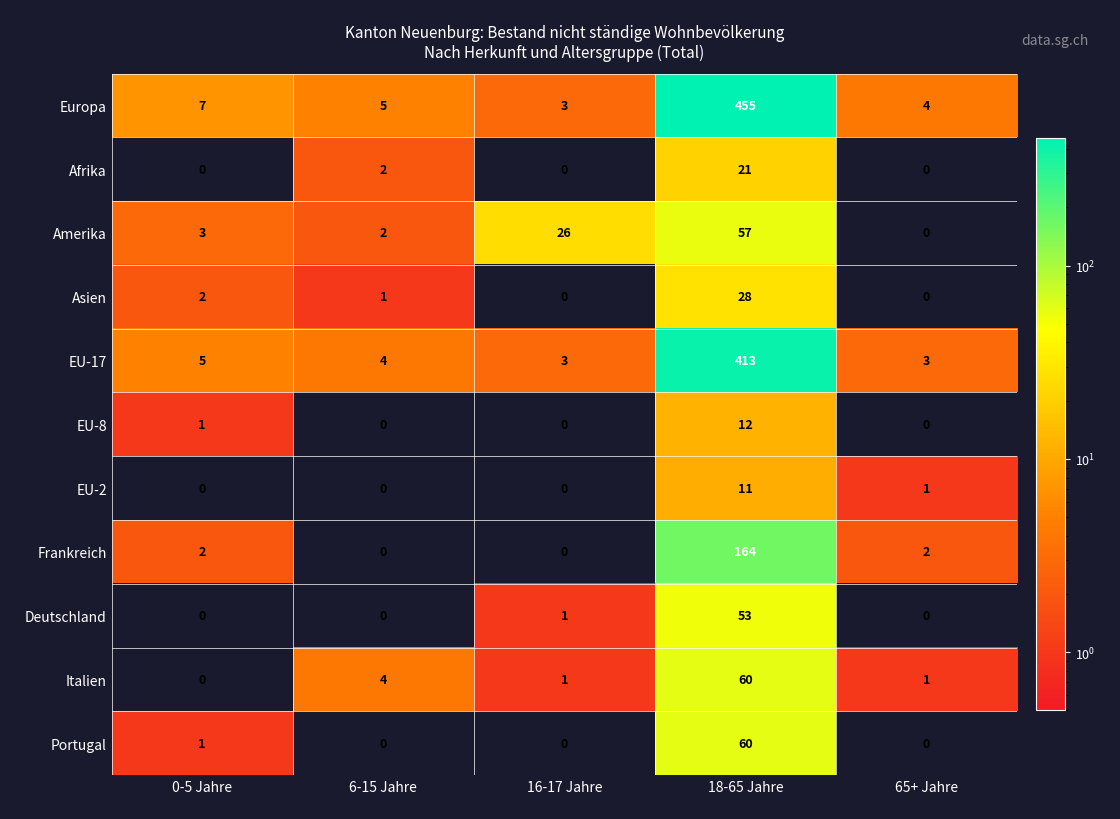

What is the greatest value displayed?

455